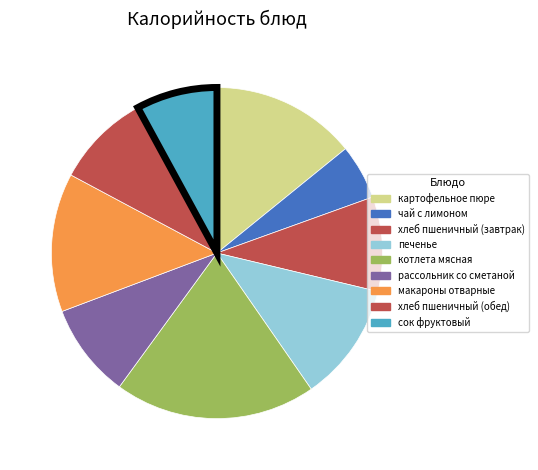

To the nearest percent, what portion does печенье represent?

12%